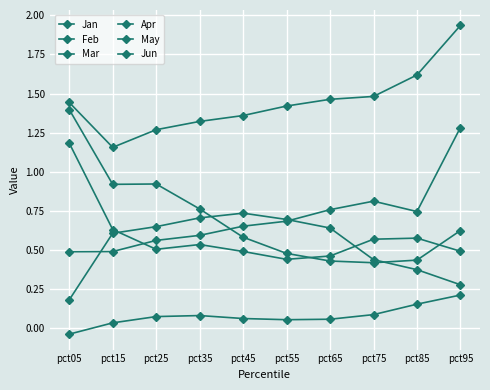

True or false: May and Apr cross at least once.

False